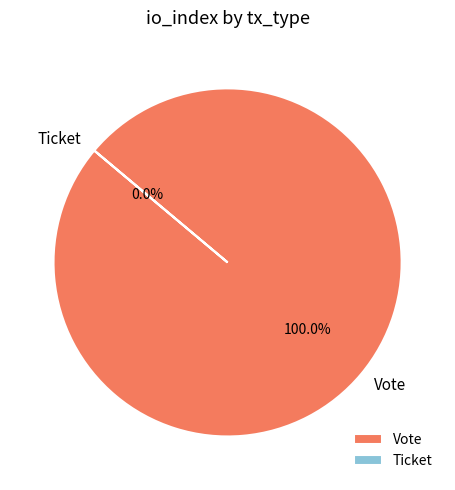

Count the number of slices in the pie.

2